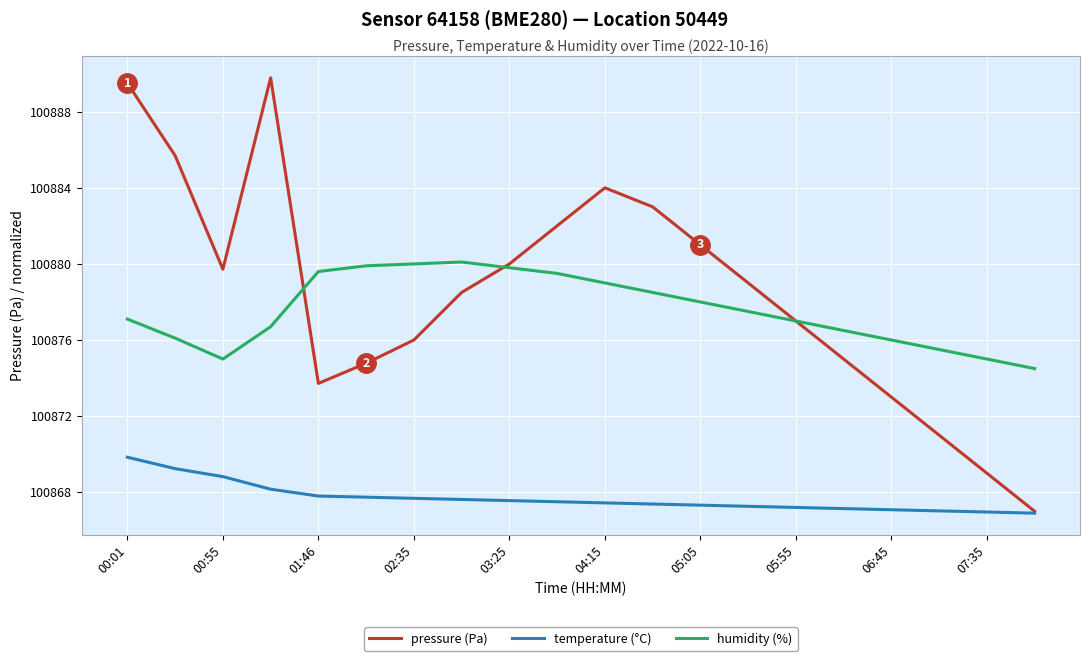

What are all the series names shown in the legend?

pressure (Pa), temperature (°C), humidity (%)